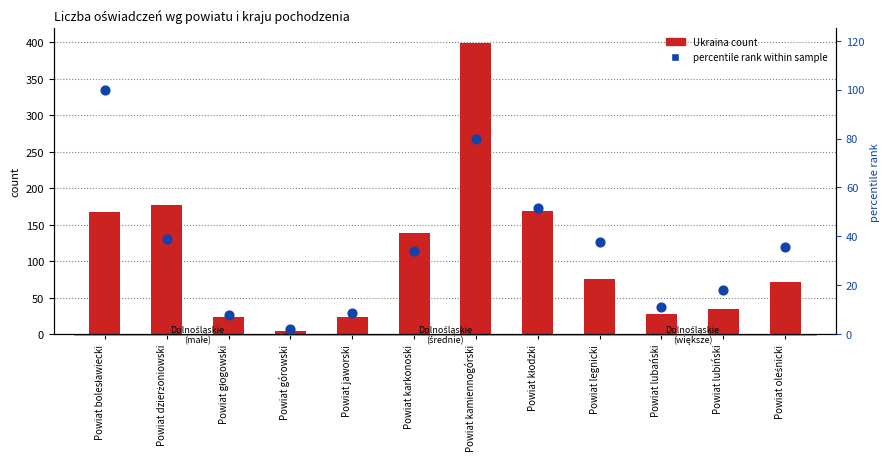

At which category is the sum across all series the highest?

Powiat kamiennogórski